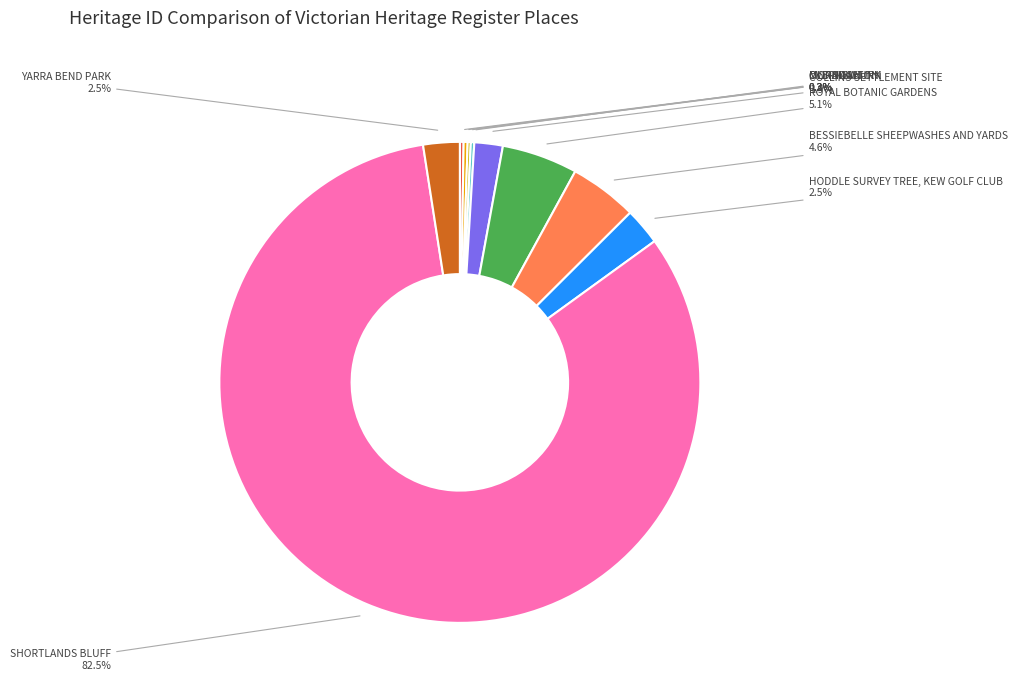

Is the sum of COLLINS SETTLEMENT SITE and ROYAL BOTANIC GARDENS greater than half?

No